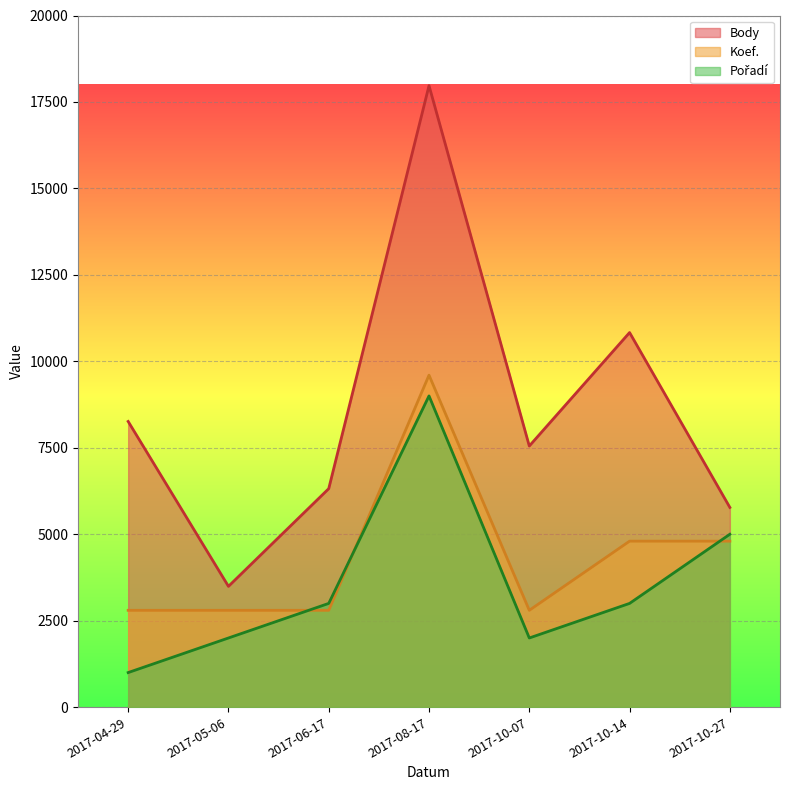

Reading right to left, transcribe all the data shown in this chart.

Body: 2017-10-27=5775	2017-10-14=10832	2017-10-07=7551	2017-08-17=17972	2017-06-17=6318	2017-05-06=3493	2017-04-29=8261
Koef.: 2017-10-27=4800	2017-10-14=4800	2017-10-07=2800	2017-08-17=9600	2017-06-17=2800	2017-05-06=2800	2017-04-29=2800
Pořadí: 2017-10-27=5000	2017-10-14=3000	2017-10-07=2000	2017-08-17=9000	2017-06-17=3000	2017-05-06=2000	2017-04-29=1000